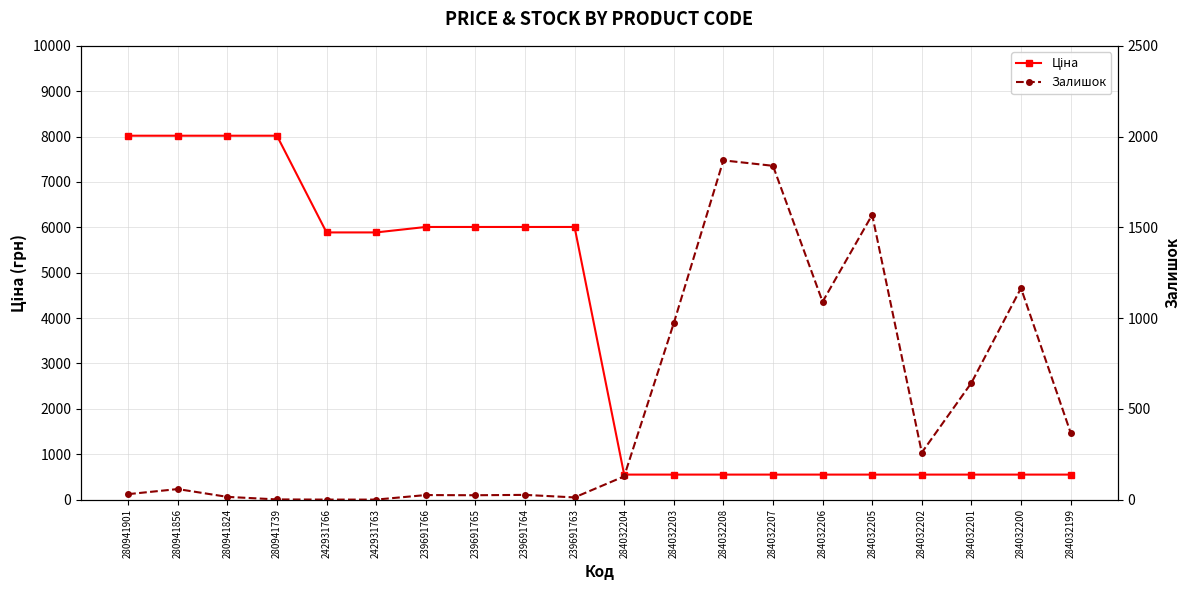

At which category is the sum across all series the highest?

280941856